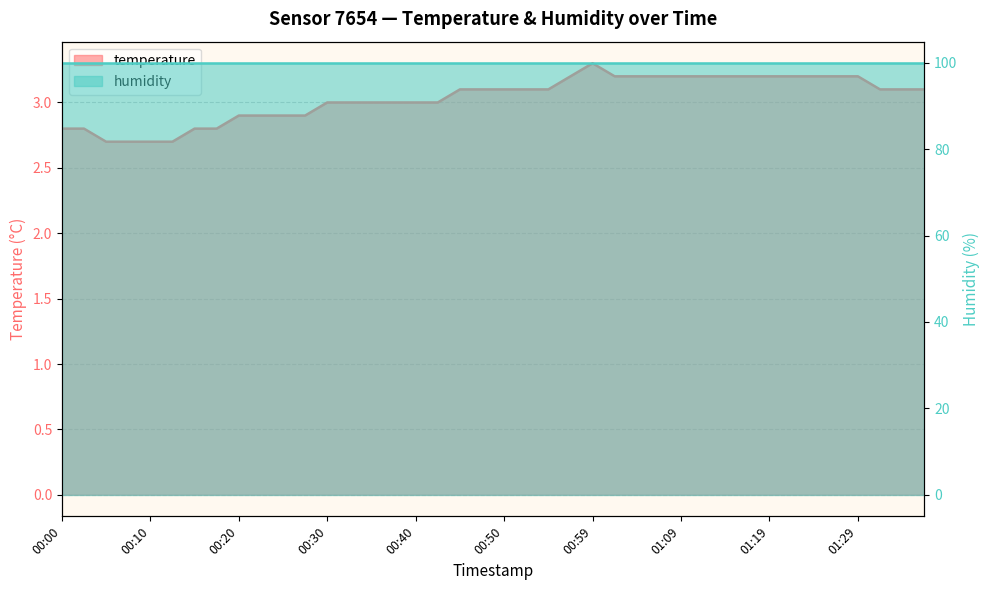

True or false: the data has more than 1 interior local peaks.

False